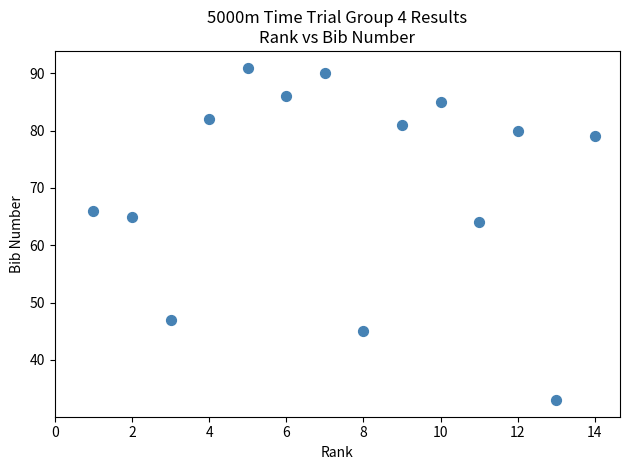

What is the range of X values (max minus min)?

13